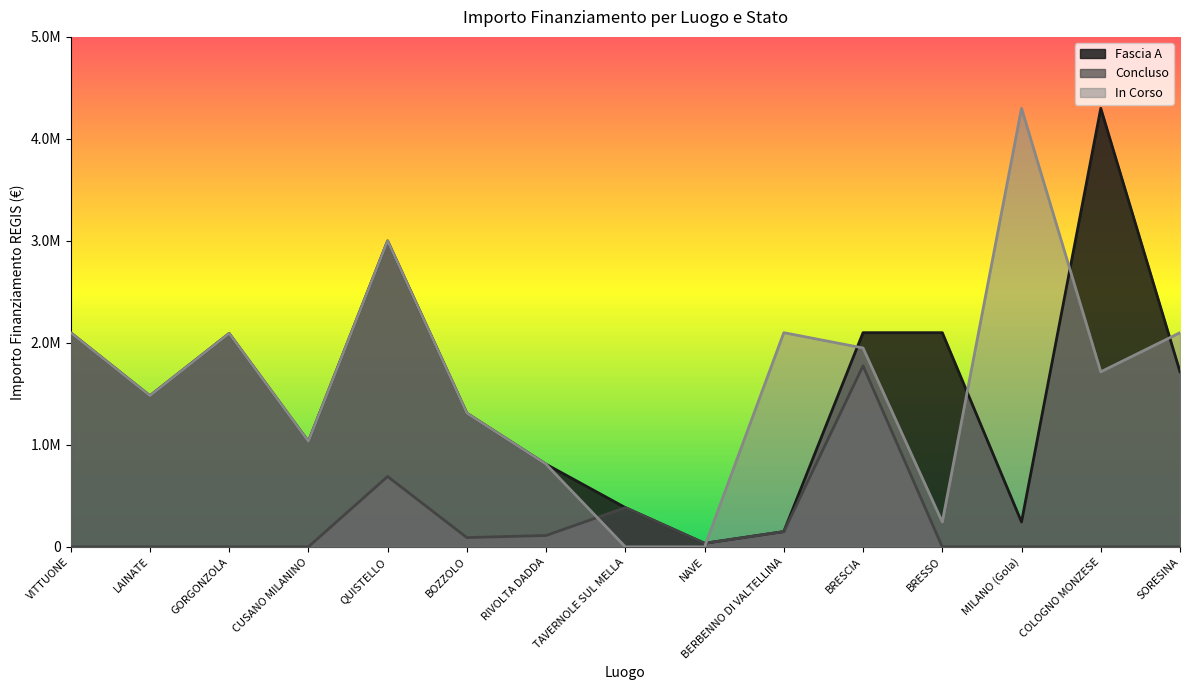

Reading right to left, what are all the values shown in this chart?

Fascia A: SORESINA=1716421.0	COLOGNO MONZESE=4300000.0	MILANO (Gola)=243996.0	BRESSO=2100000.0	BRESCIA=2100000.0	BERBENNO DI VALTELLINA=150000.0	NAVE=35000.0	TAVERNOLE SUL MELLA=385000.0	RIVOLTA DADDA=810061.0	BOZZOLO=1310324.0	QUISTELLO=3000000.0	CUSANO MILANINO=1033550.0	GORGONZOLA=2092599.0	LAINATE=1481481.0	VITTUONE=2100000.0
Concluso: SORESINA=0.0	COLOGNO MONZESE=0.0	MILANO (Gola)=0.0	BRESSO=0.0	BRESCIA=1775096.0	BERBENNO DI VALTELLINA=150000.0	NAVE=35000.0	TAVERNOLE SUL MELLA=385000.0	RIVOLTA DADDA=111421.0	BOZZOLO=91080.4	QUISTELLO=690000.0	CUSANO MILANINO=0.0	GORGONZOLA=0.0	LAINATE=0.0	VITTUONE=0.0
In Corso: SORESINA=2100000.0	COLOGNO MONZESE=1716421.0	MILANO (Gola)=4300000.0	BRESSO=243996.0	BRESCIA=1950000.0	BERBENNO DI VALTELLINA=2100000.0	NAVE=0.0	TAVERNOLE SUL MELLA=0.0	RIVOLTA DADDA=810061.0	BOZZOLO=1310324.0	QUISTELLO=3000000.0	CUSANO MILANINO=1033550.0	GORGONZOLA=2092599.0	LAINATE=1481481.0	VITTUONE=2100000.0